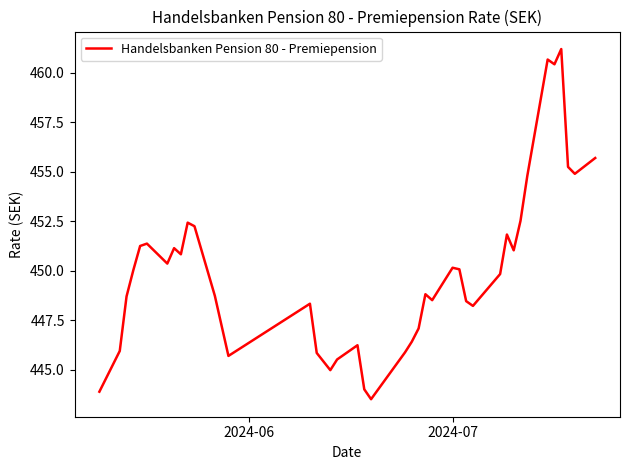

What is the smallest value displayed?

443.5